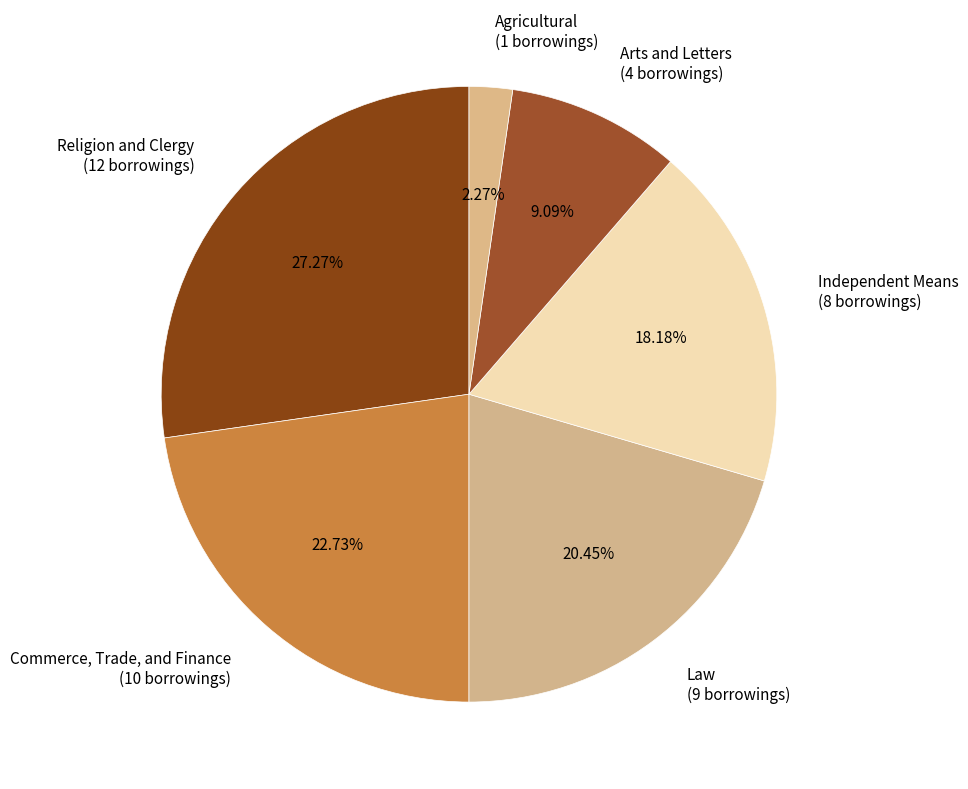

Between Commerce, Trade, and Finance and Arts and Letters, which is larger?

Commerce, Trade, and Finance